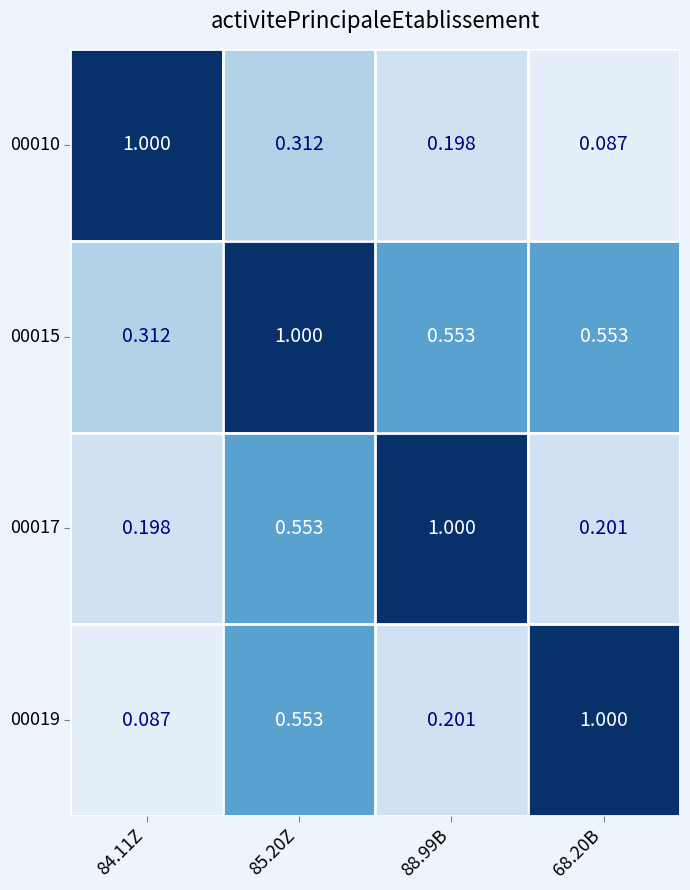

Is the value of 00010 at 88.99B greater than the value of 00017 at 85.20Z?

No